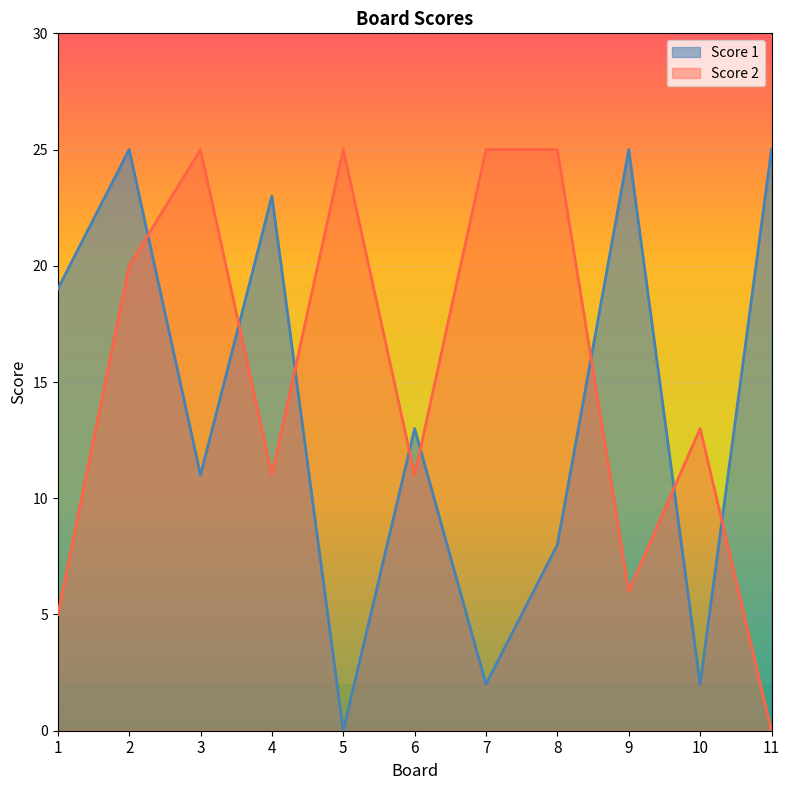

Which series ends up on top after the final intersection of Score 2 and Score 1?

Score 1